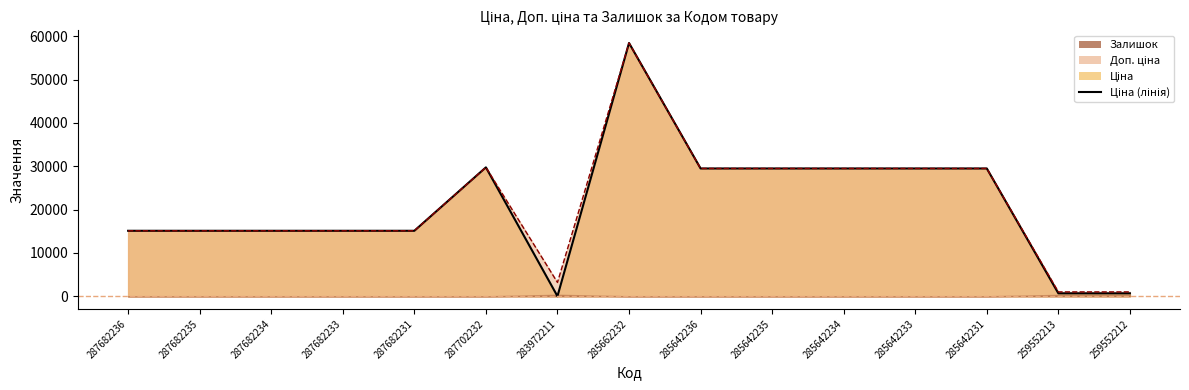

What is the smallest value displayed?

32.0